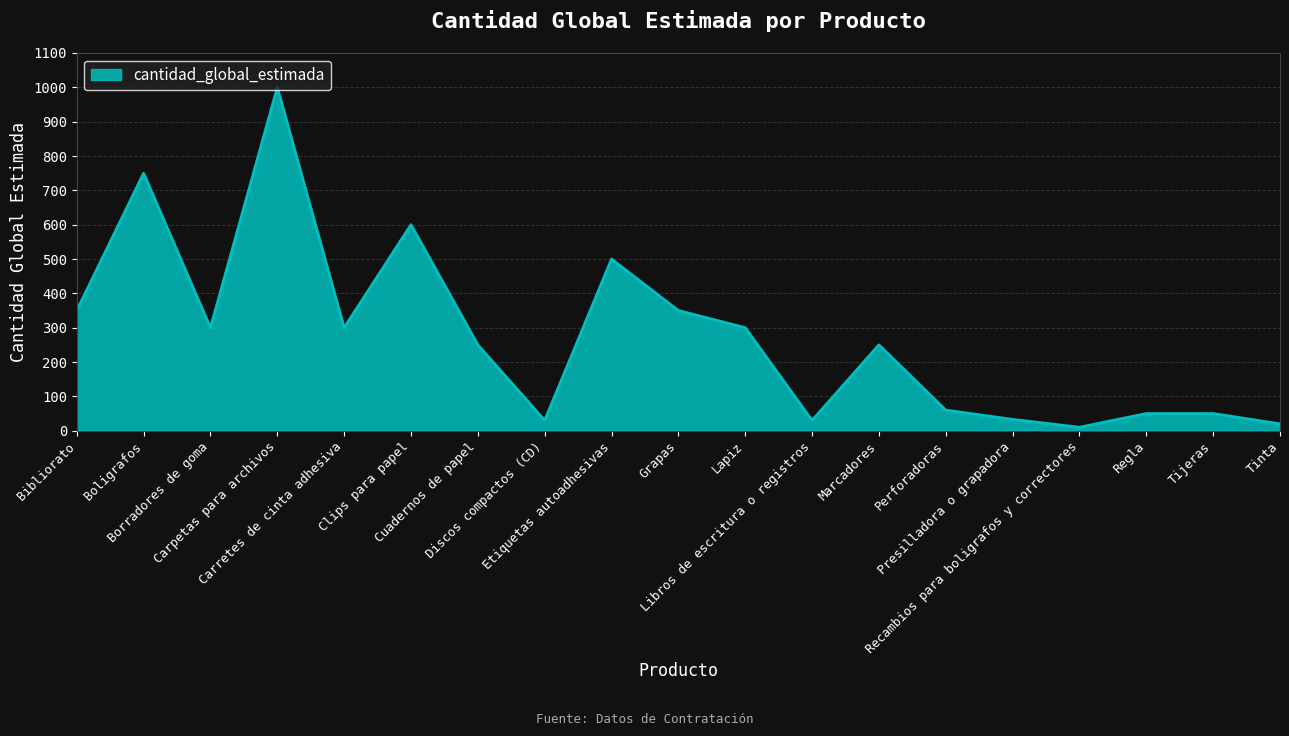

What is the maximum value shown in the chart?

1000